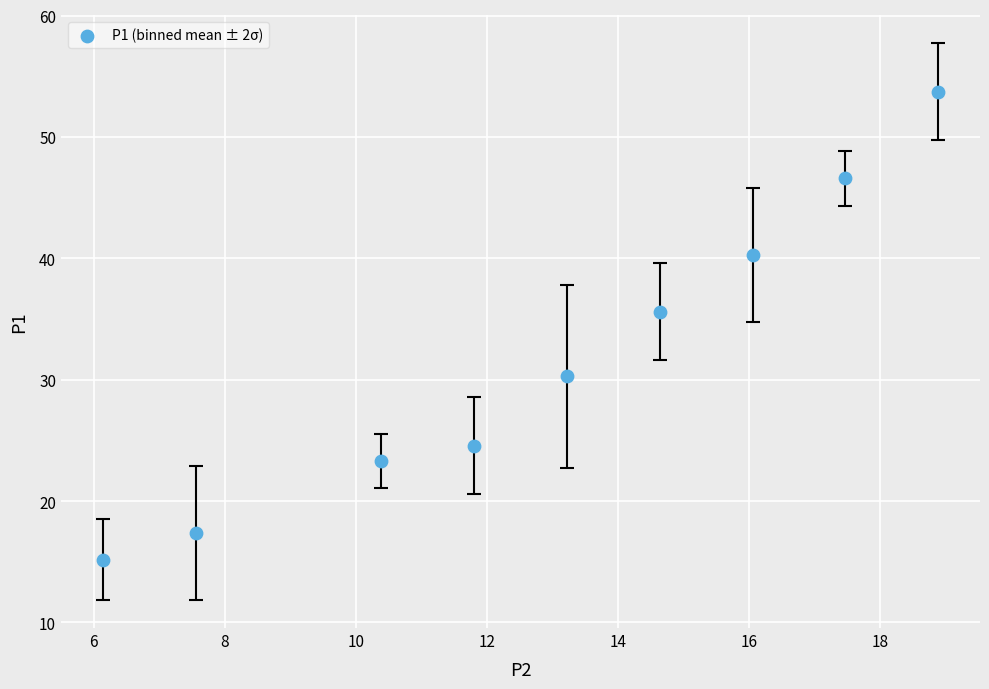

What is the average X value?

12.9